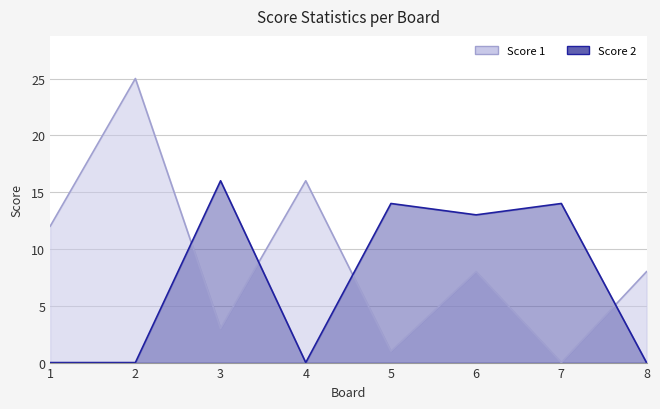

At which category is the sum across all series the highest?

2